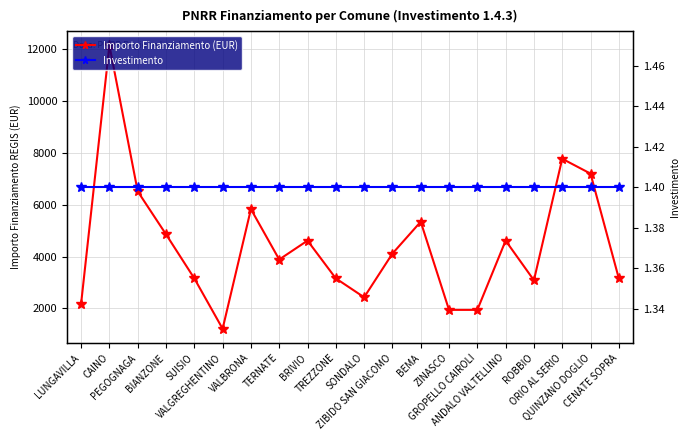

How many lines are shown in the chart?

2